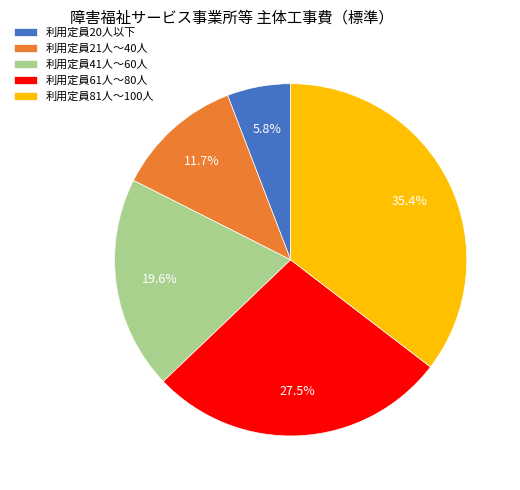

To the nearest percent, what percentage of the pie is 利用定員41人～60人?

20%